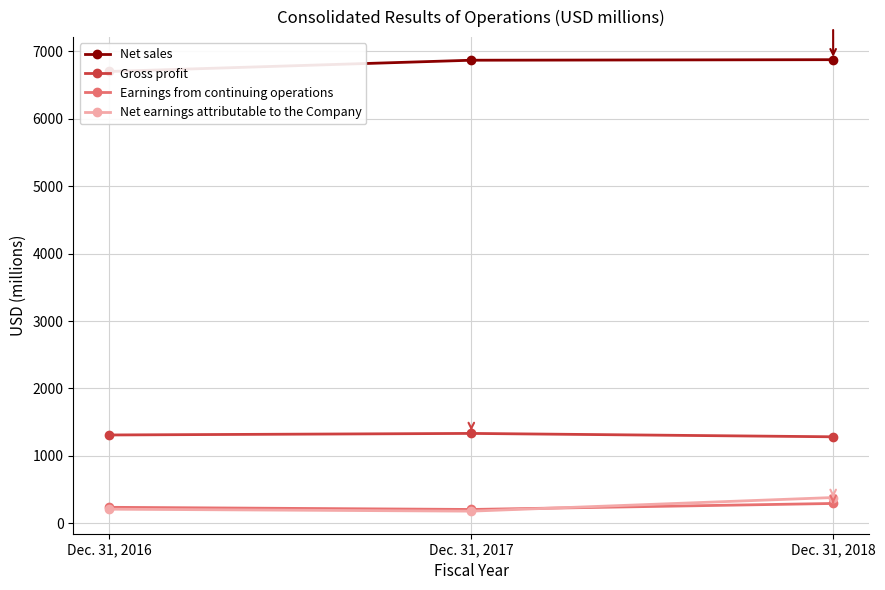

List the series in order of their peak value, lowest first.

Earnings from continuing operations, Net earnings attributable to the Company, Gross profit, Net sales